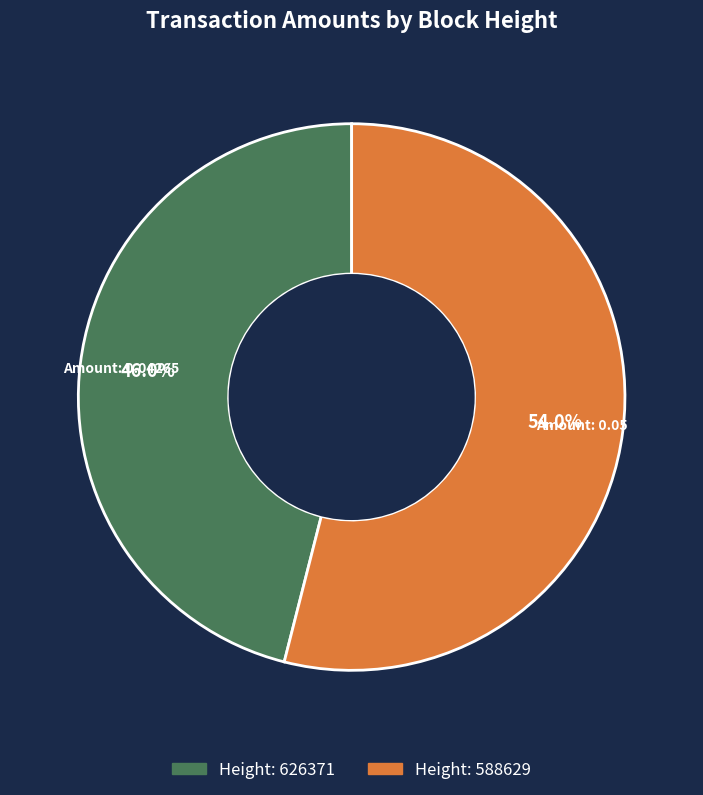

Does any single category account for the majority?

Yes